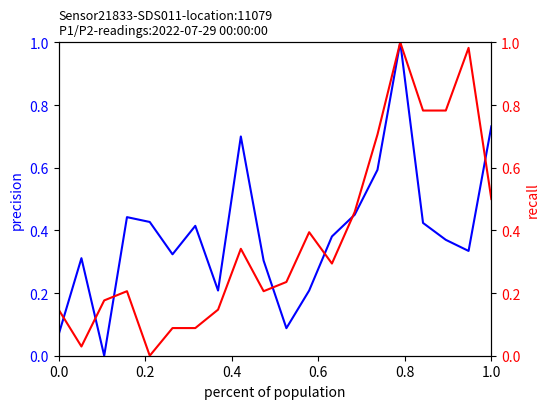

How many values in the P1 series exceed 0?

19